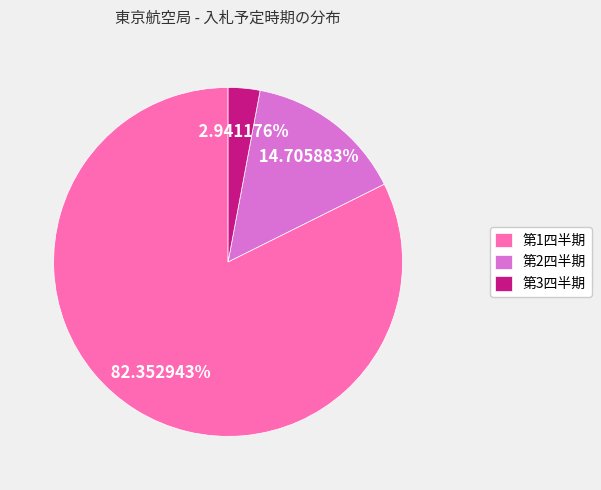

Combined, do 第3四半期 and 第1四半期 account for over 50%?

Yes